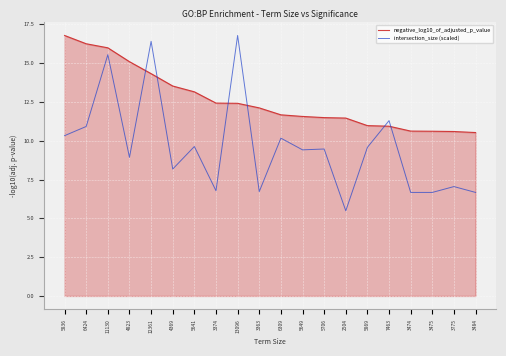

How many lines are shown in the chart?

2